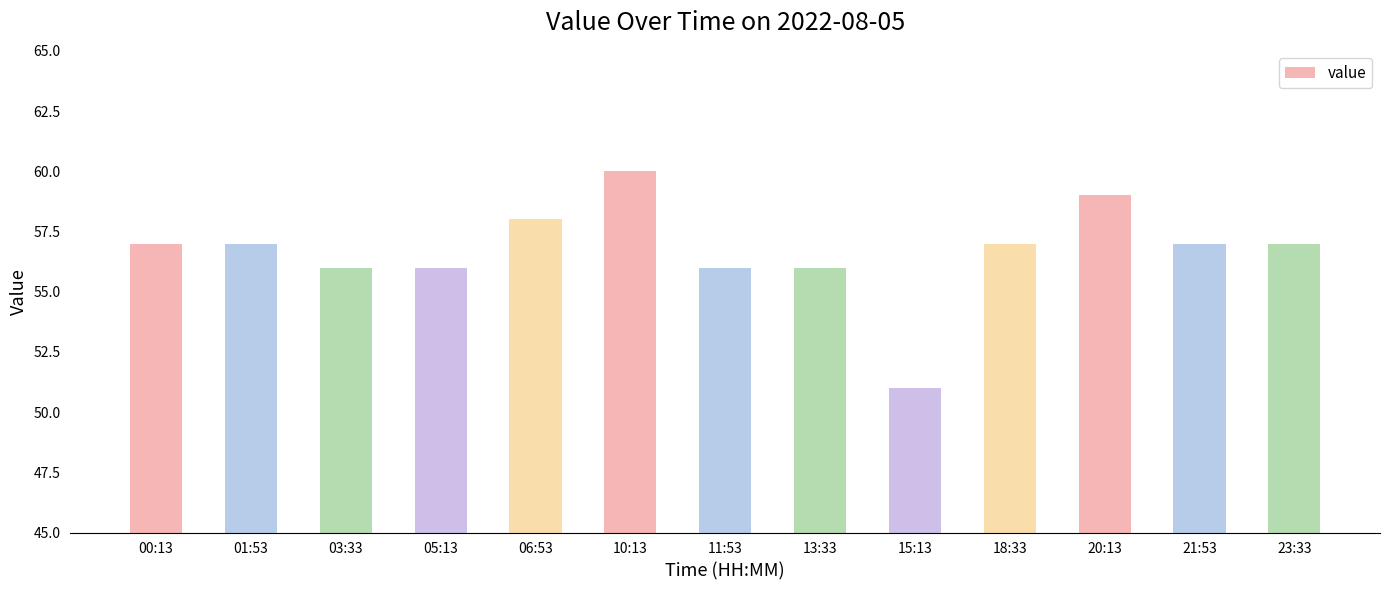

The value at 00:13 is 57. True or false?

True